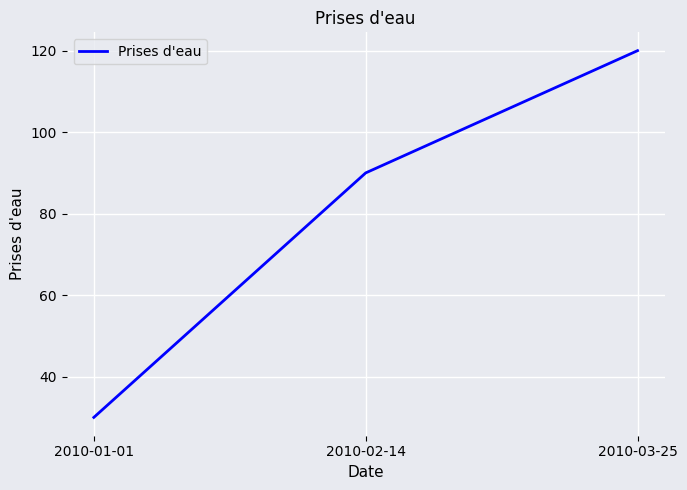

What position from the right is 2010-01-01?

3